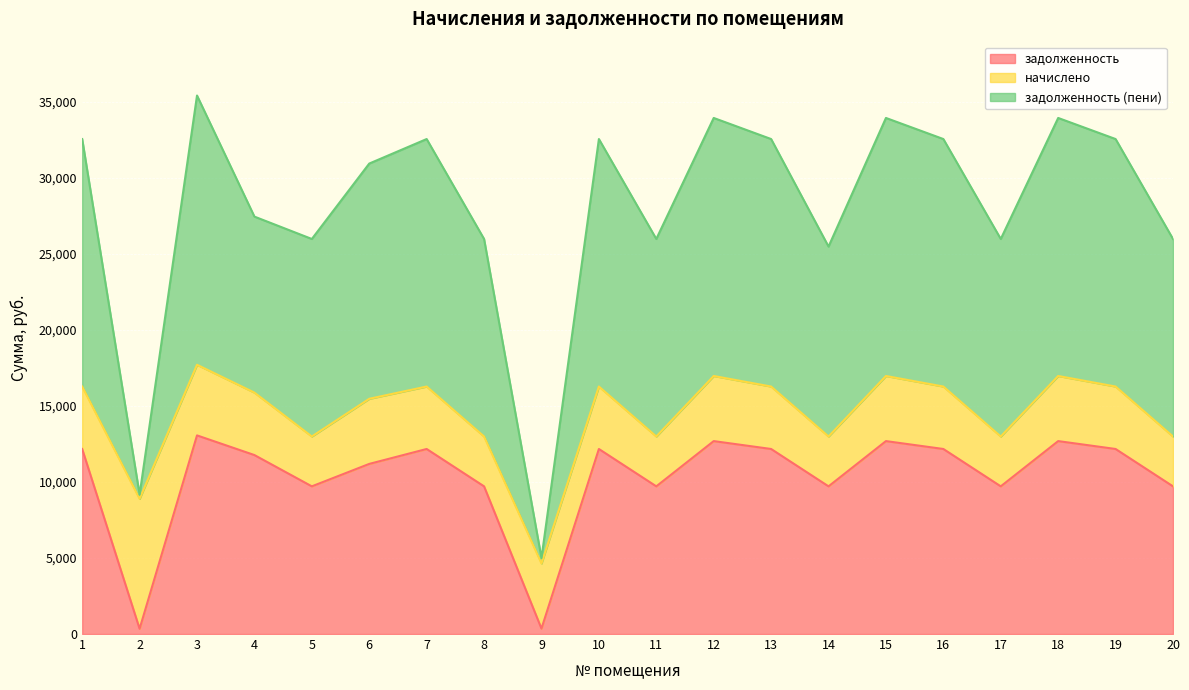

What is the highest value of the задолженность series?

13066.4